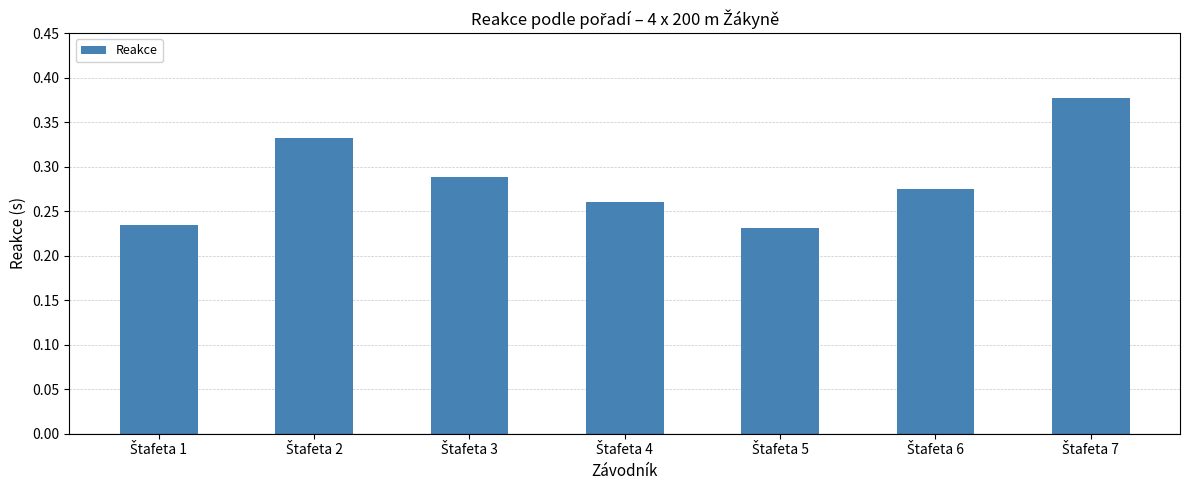

Count the values in the range 0 to 1.

7